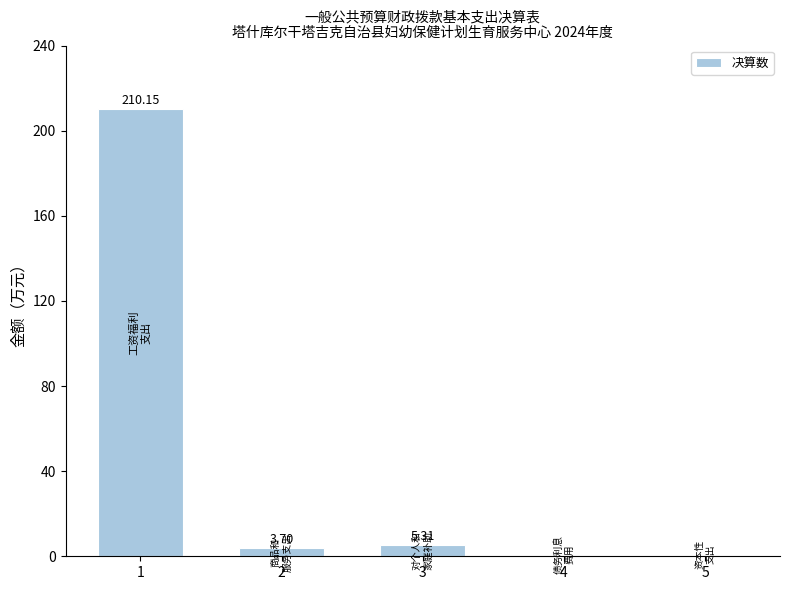

Count the number of data series in this chart.

1